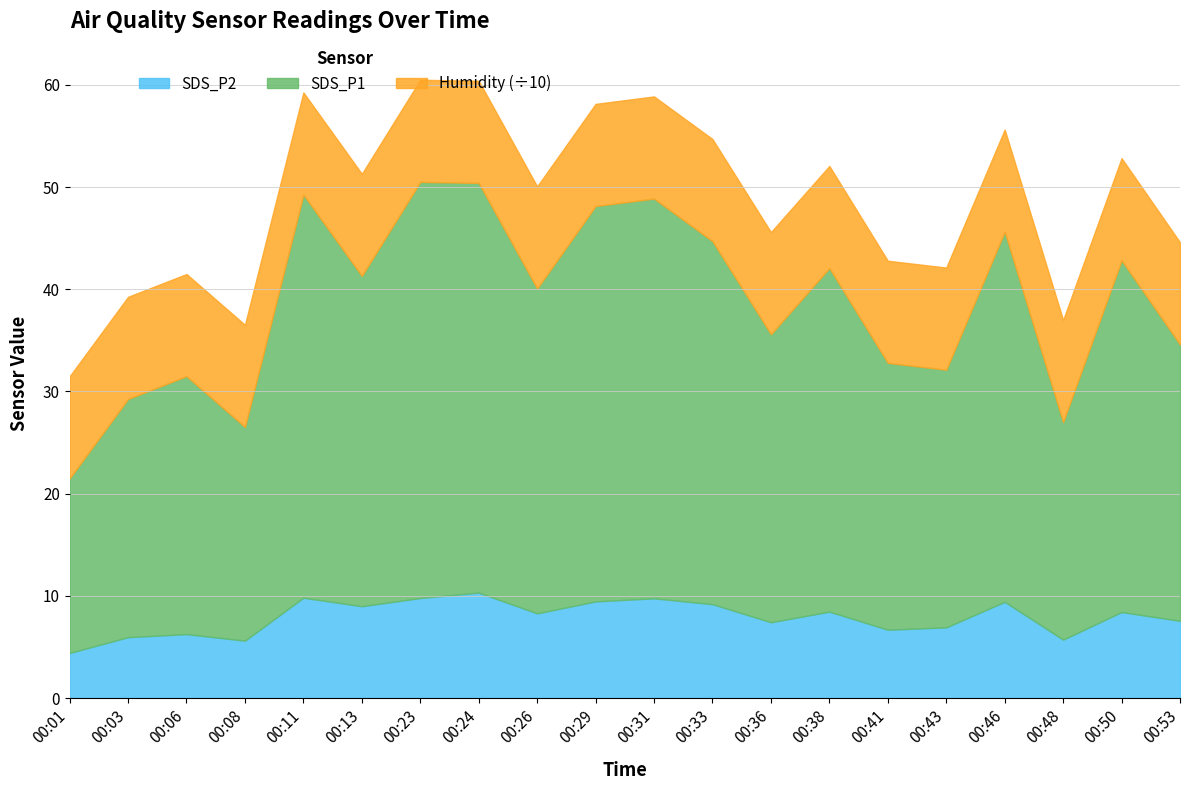

The SDS_P1 series shows 7.1 at 00:13. True or false?

False